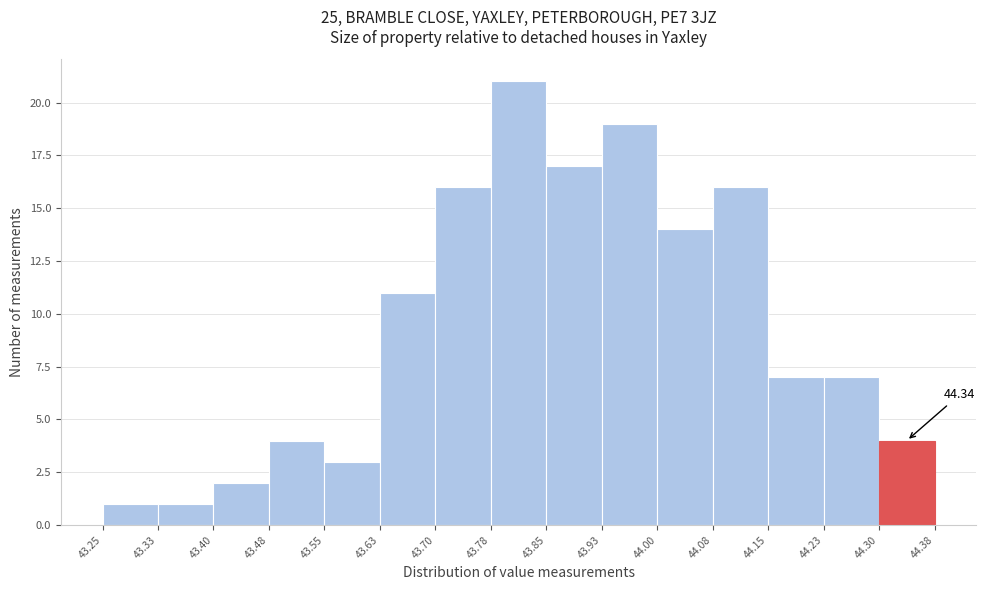

Which range on the x-axis has the tallest bar?

43.78 to 43.85